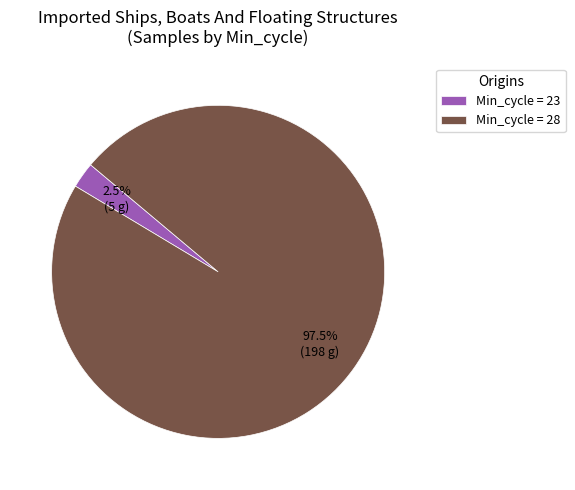

Count the number of slices in the pie.

2